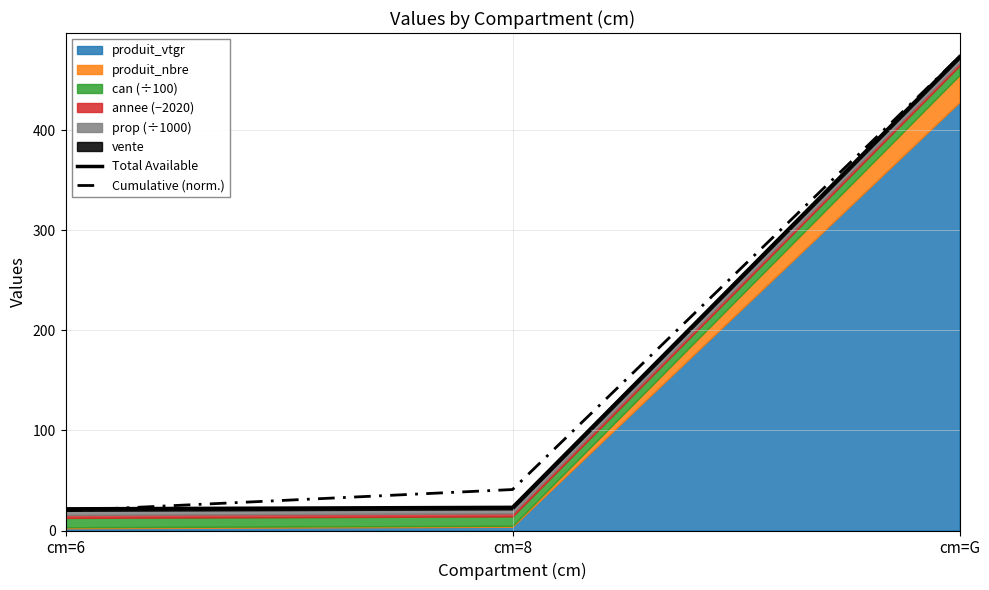

What is the label of the 1st point from the left?

cm=6